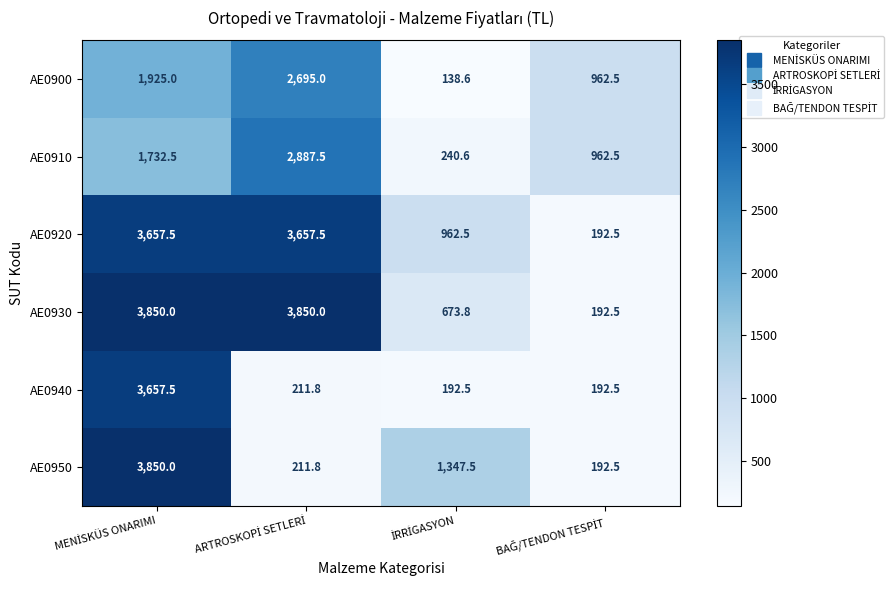

What is the difference between the maximum and second lowest values in the AE0950 series?

3638.2